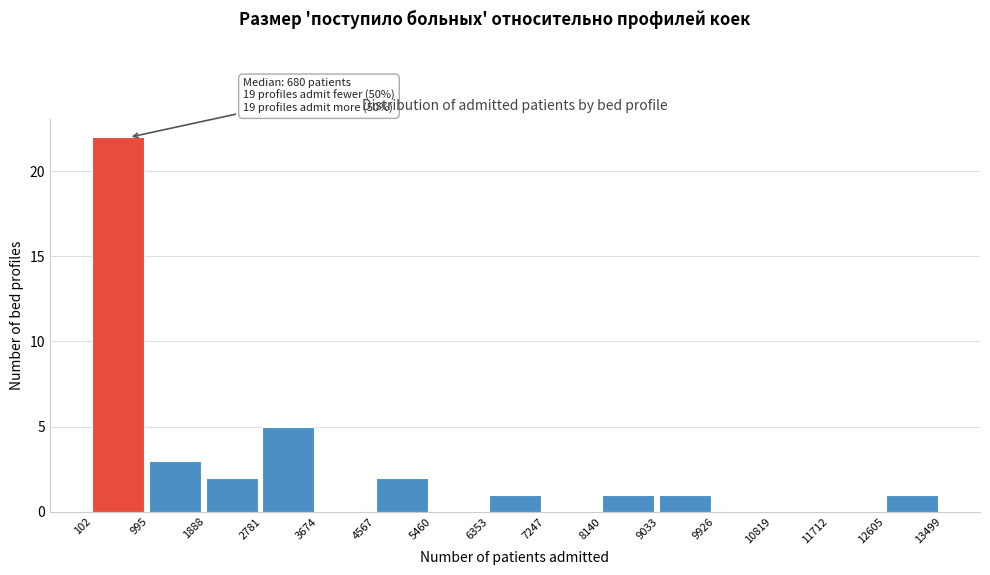

Over which range of the x-axis is the bar tallest?

102 to 995